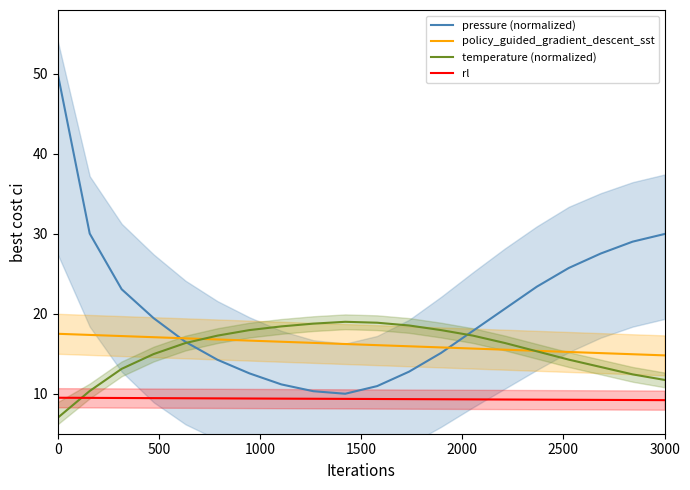

Reading right to left, list all the values displayed in this chart.

pressure (normalized): 30.0	29.0	27.5	25.7	23.4	20.6	17.9	15.1	12.8	11.0	10.0	10.3	11.2	12.6	14.3	16.5	19.5	23.1	30.0	50.0
policy_guided_gradient_descent_sst: 14.8	14.9	15.1	15.2	15.4	15.5	15.7	15.8	15.9	16.1	16.2	16.4	16.5	16.6	16.8	16.9	17.1	17.2	17.4	17.5
temperature (normalized): 11.7	12.4	13.3	14.3	15.3	16.3	17.3	18.0	18.5	18.9	19.0	18.8	18.4	18.0	17.3	16.3	15.0	13.1	10.3	7.0
rl: 9.2	9.2	9.2	9.2	9.3	9.3	9.3	9.3	9.3	9.3	9.4	9.4	9.4	9.4	9.4	9.4	9.5	9.5	9.5	9.5